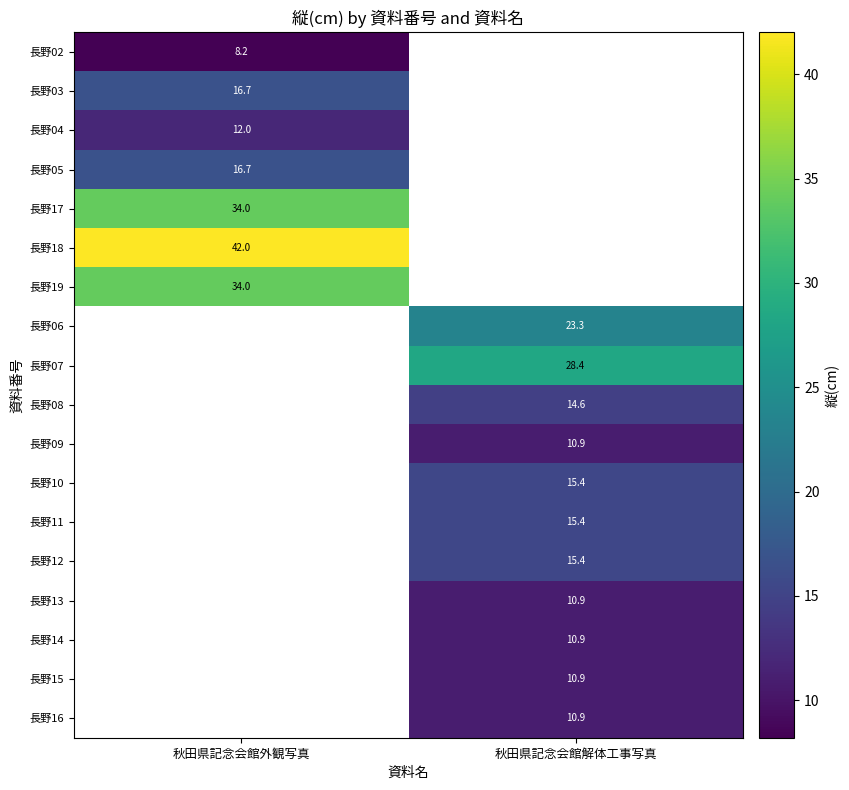

The value of 長野09 at 秋田県記念会館解体工事写真 is 10.9. True or false?

True